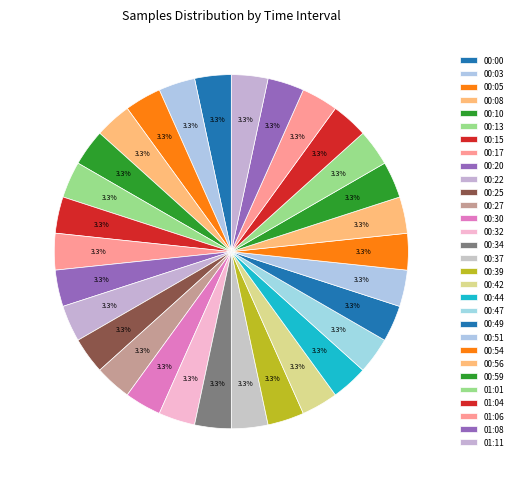

How many slices are in this pie chart?

30